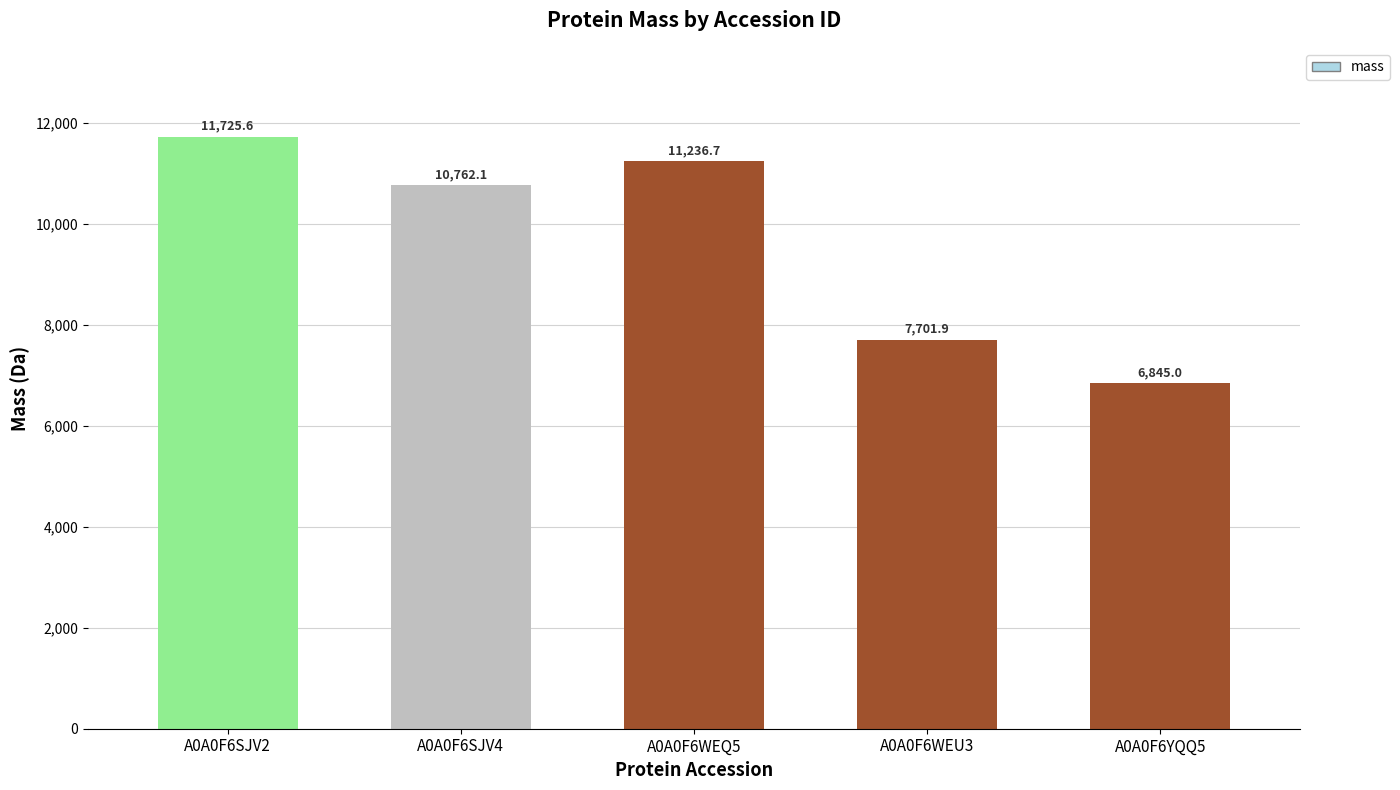

What is the average value?

9654.3